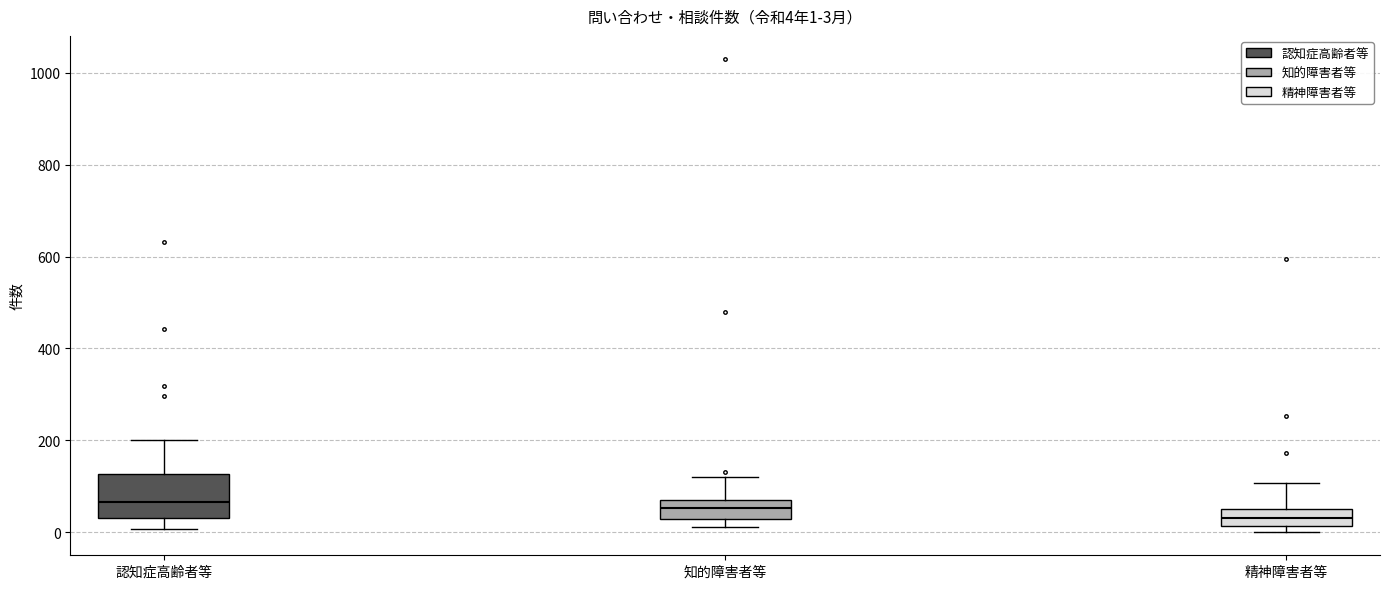

Comparing the boxes themselves (not the whiskers), which one is the tallest?

認知症高齢者等